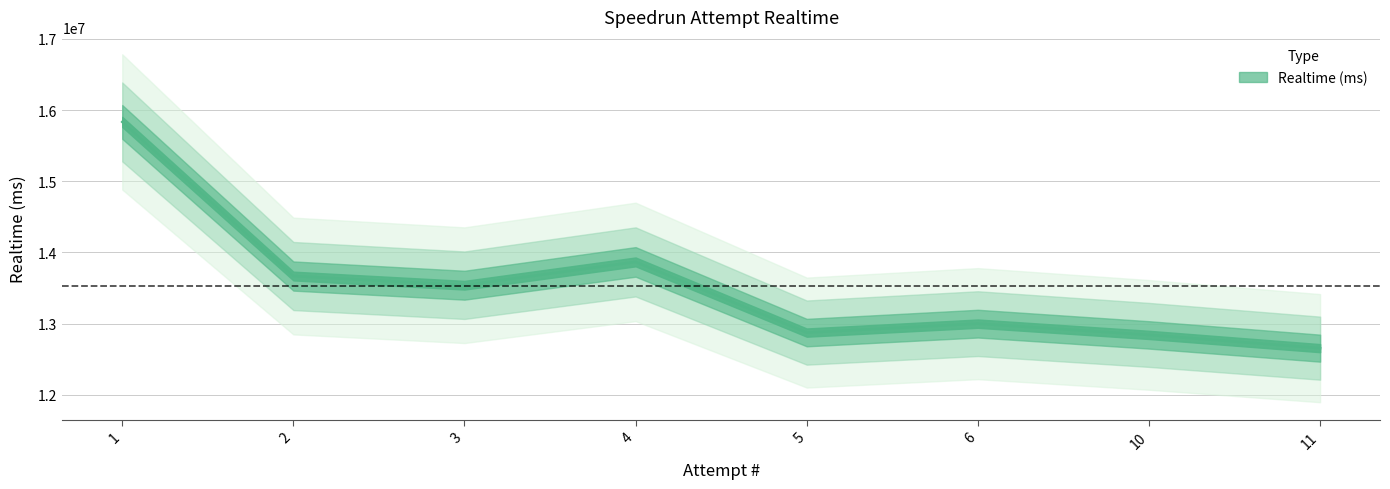

How many data points are less than 13539715?

4